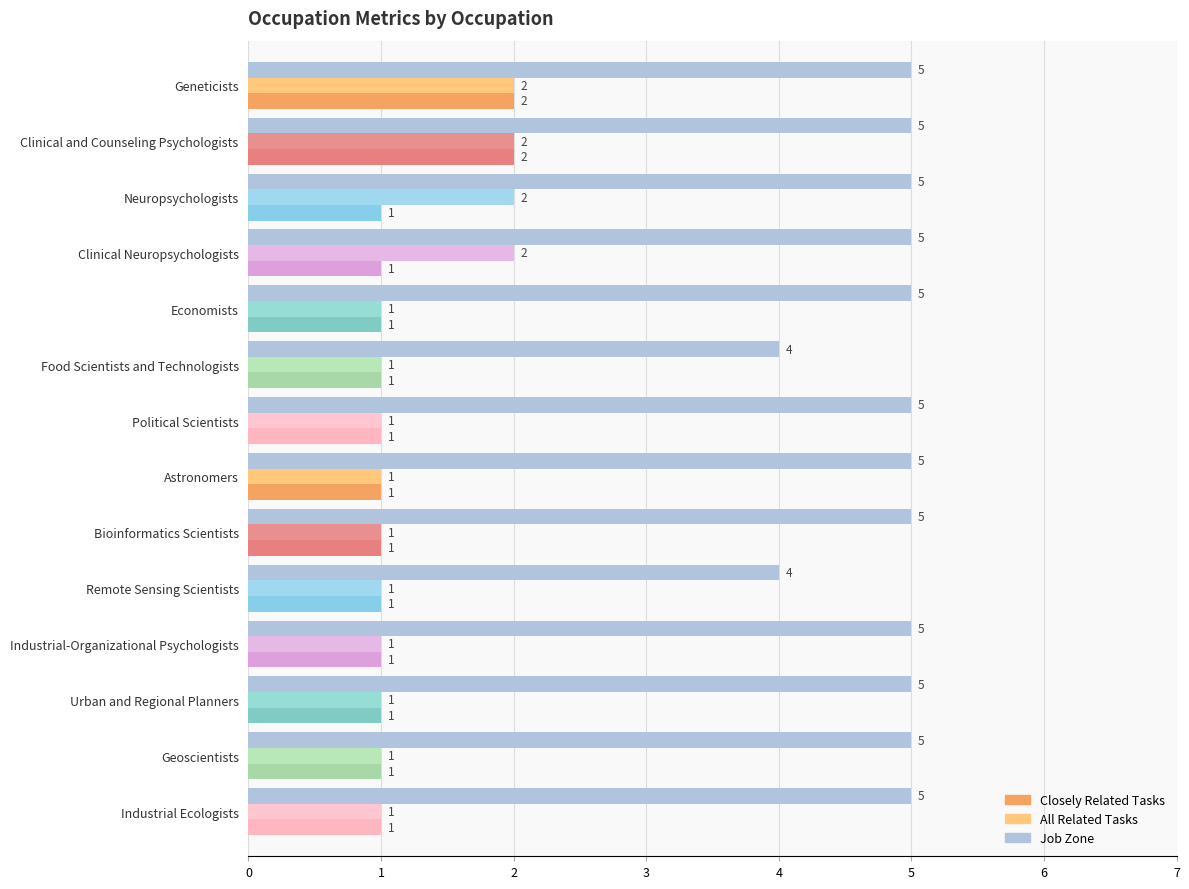

What is the average value of the Job Zone series?

5